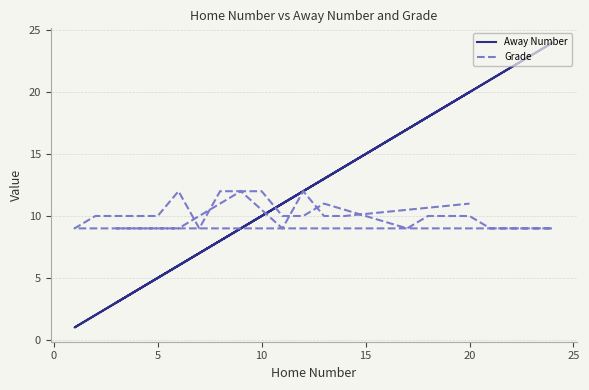

Which series has the largest range (max minus min)?

Away Number